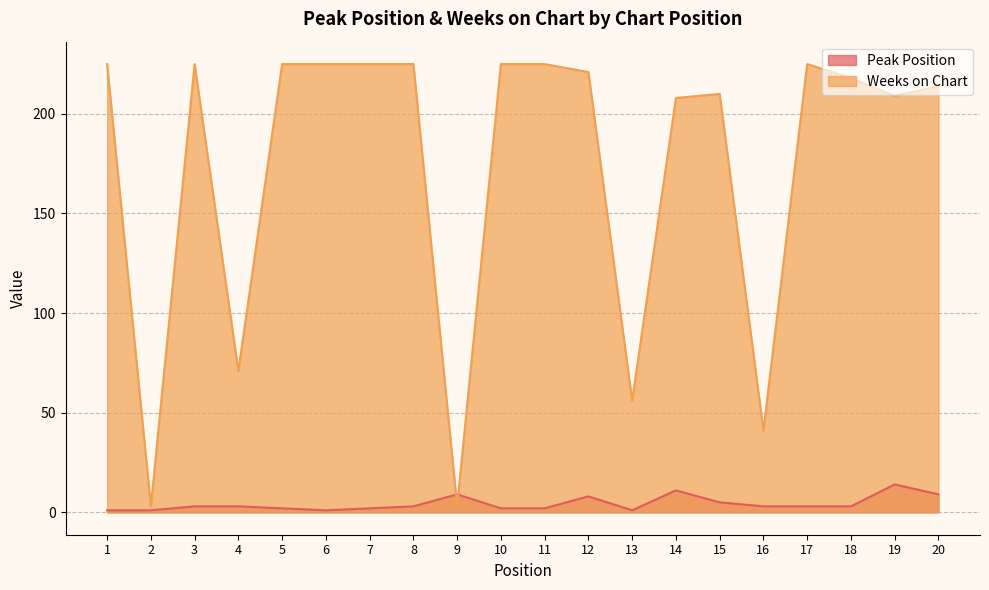

The value of Weeks on Chart at 15 is 280. True or false?

False